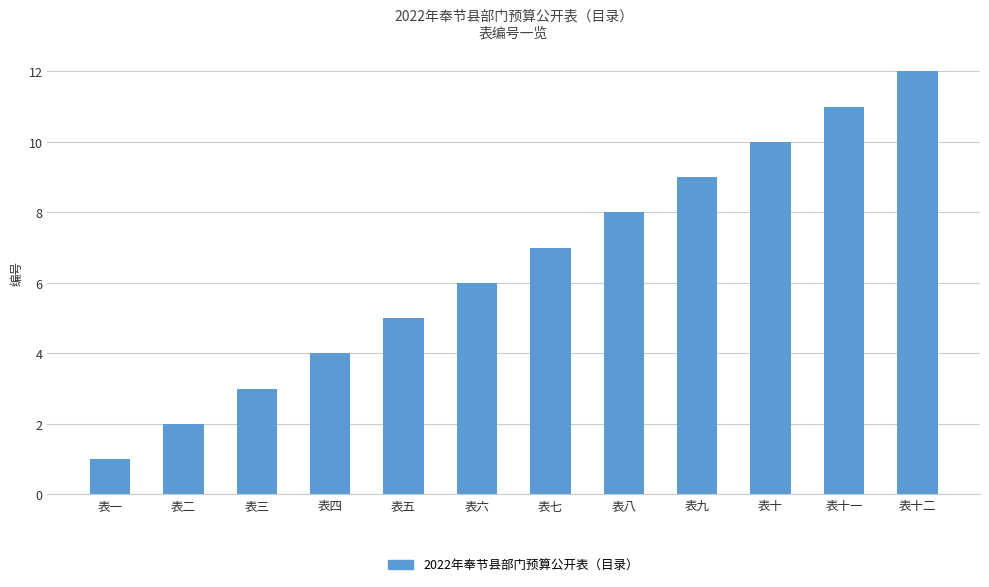

Where is the data nearest to the value 6?

表六